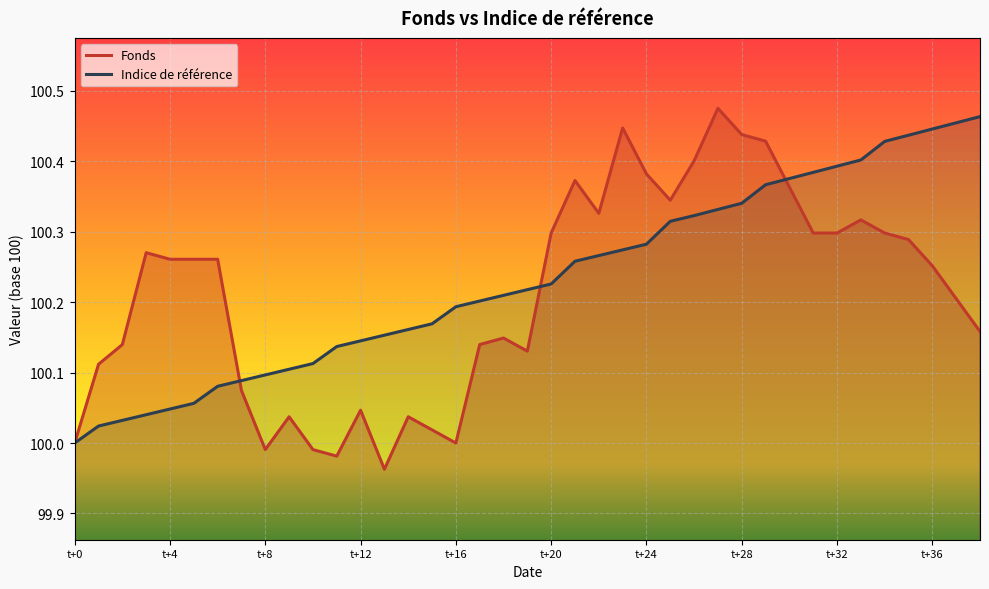

True or false: Indice de référence has a value of 100.4 at 30.

True